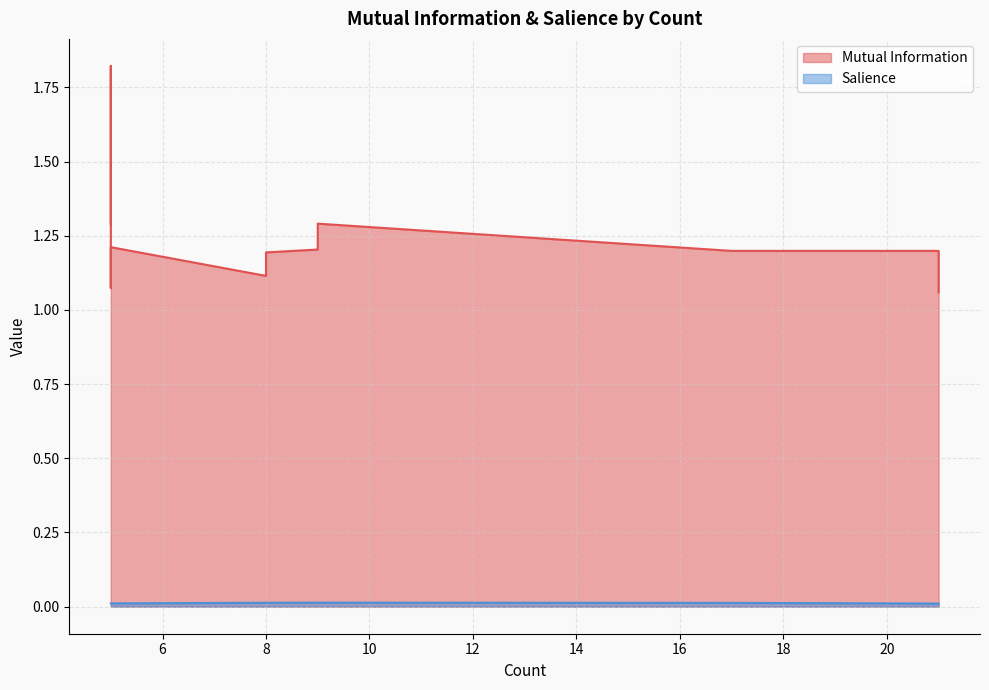

At how many categories does at least one series exceed 1?

17